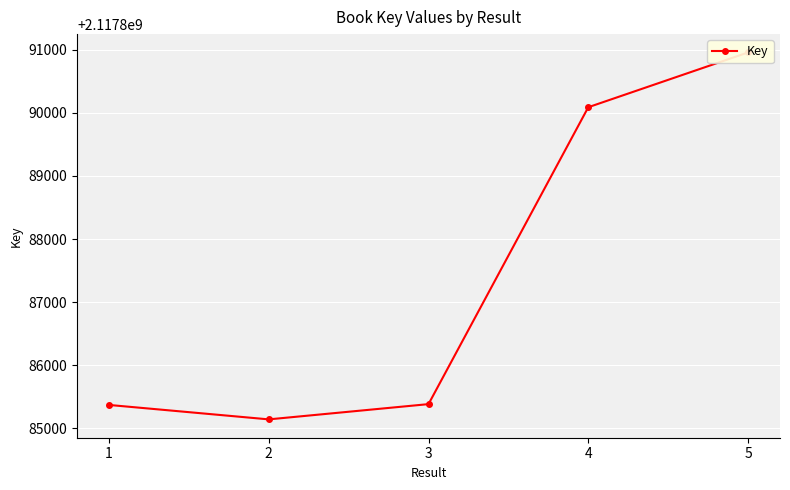

Rank the categories by value from lowest to highest.

2, 1, 3, 4, 5